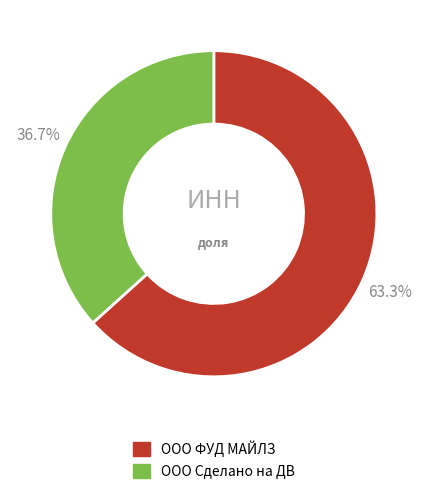

Is it true that ООО ФУД МАЙЛЗ is 63% of the pie?

True